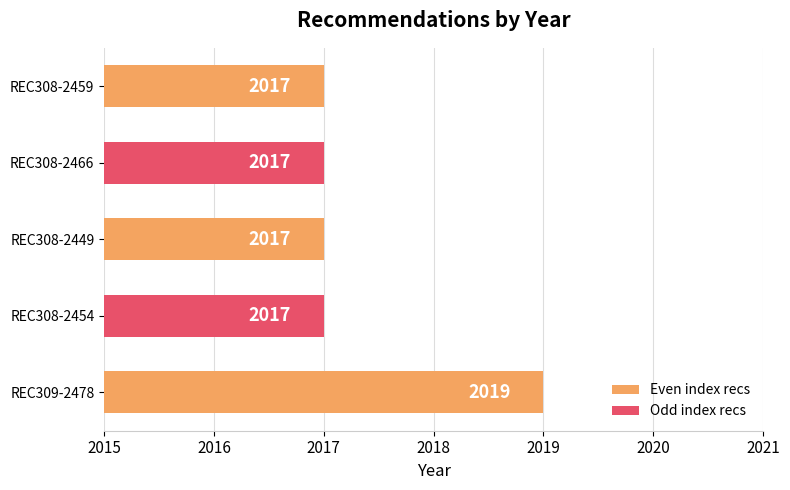

Reading bottom to top, extract all data points from this chart.

REC309-2478=2019	REC308-2454=2017	REC308-2449=2017	REC308-2466=2017	REC308-2459=2017